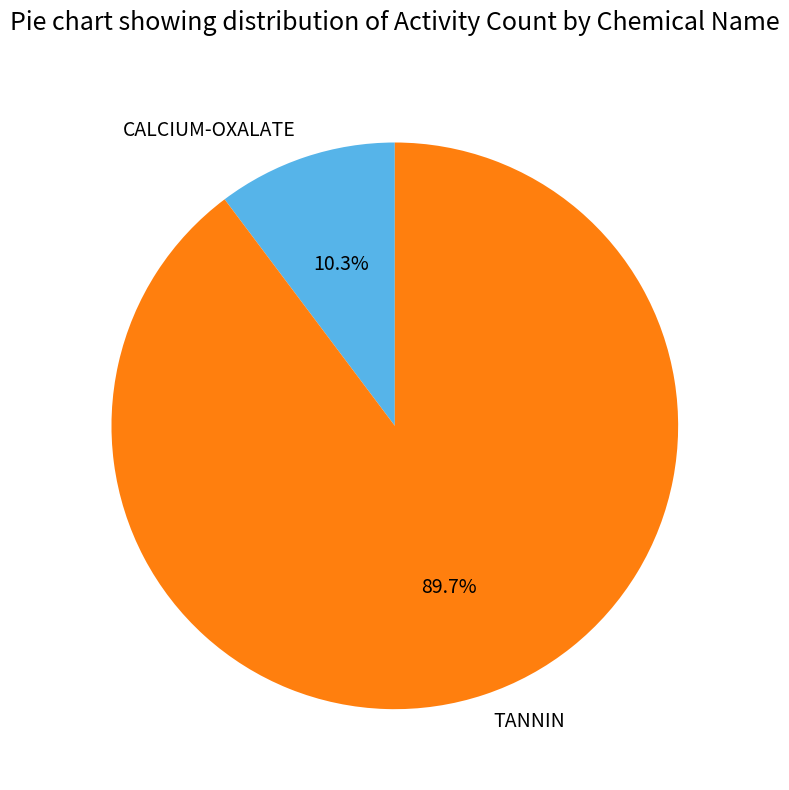

What is the total percentage of TANNIN and CALCIUM-OXALATE?

100.0%